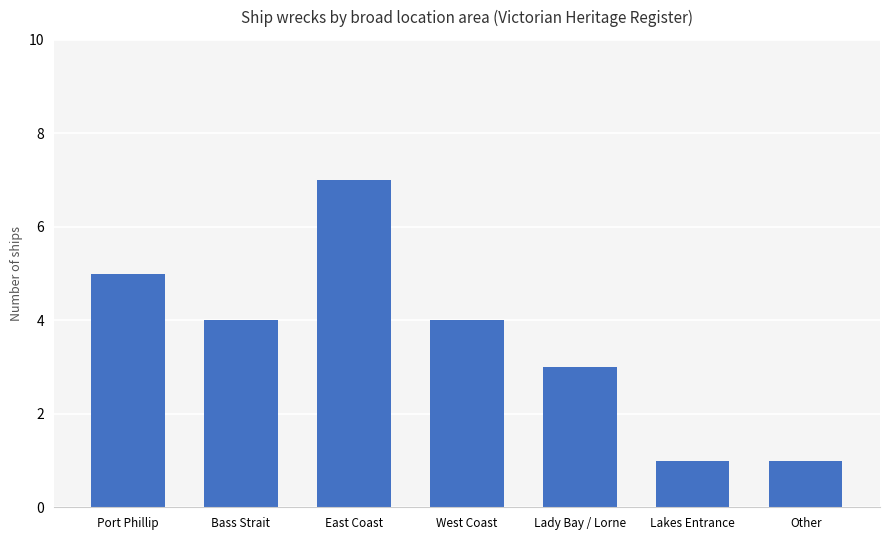

How many data points does each series have?

7